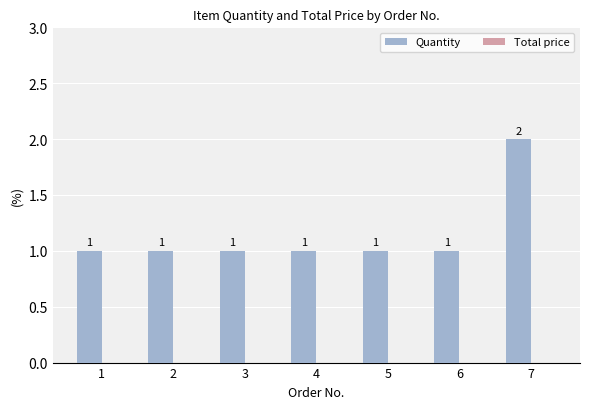

What is the sum of all values?

8